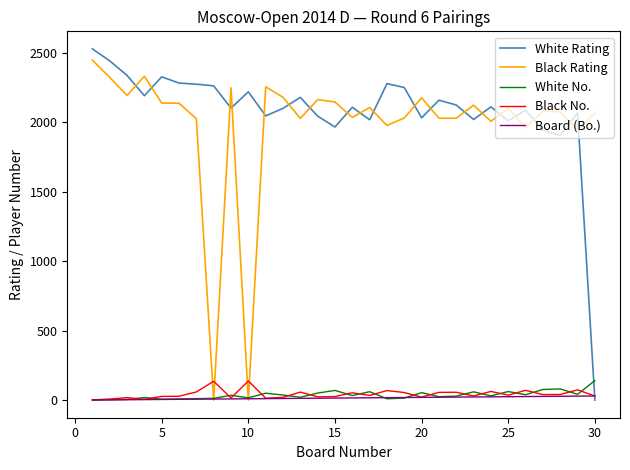

How many times do Black Rating and White Rating cross each other?

19